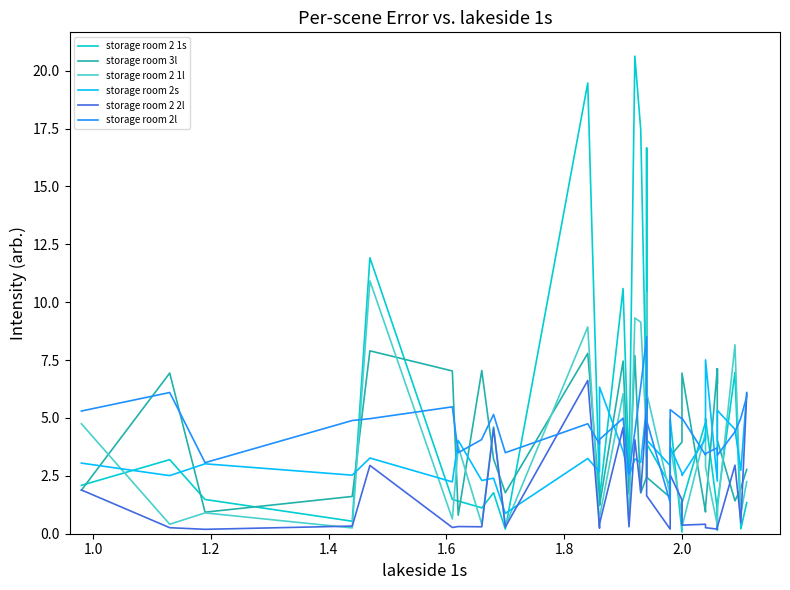

What is the maximum value for storage room 2 1s?

20.6